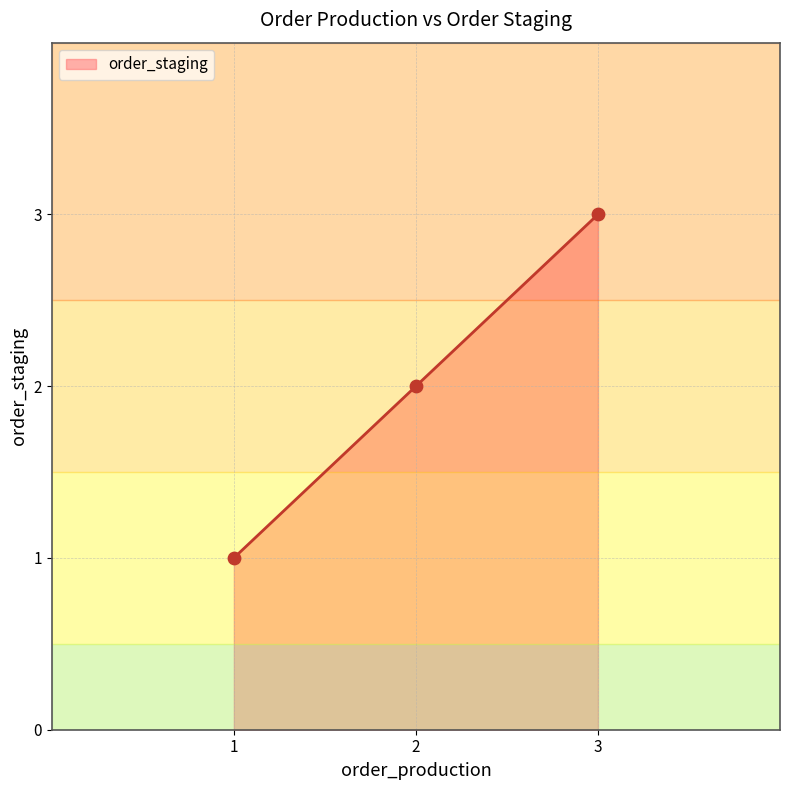

Which has a higher value, 1 or 3?

3